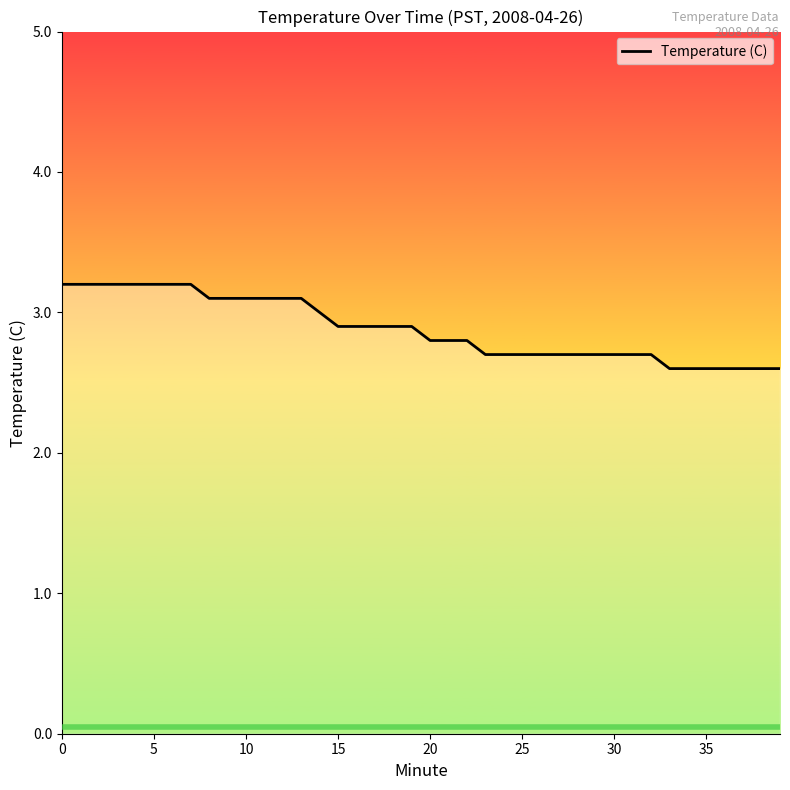

Does the chart display data point markers on the line(s)?

No